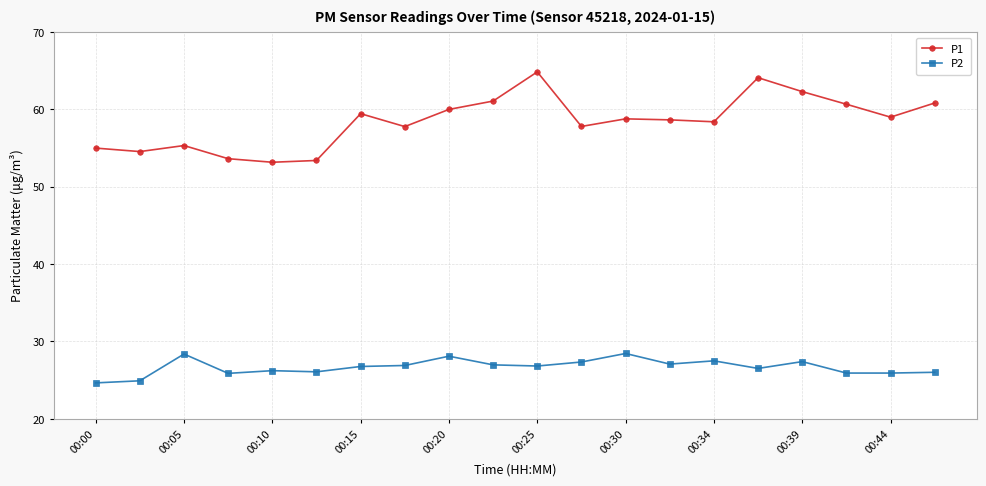

Which series has the widest spread of values?

P1